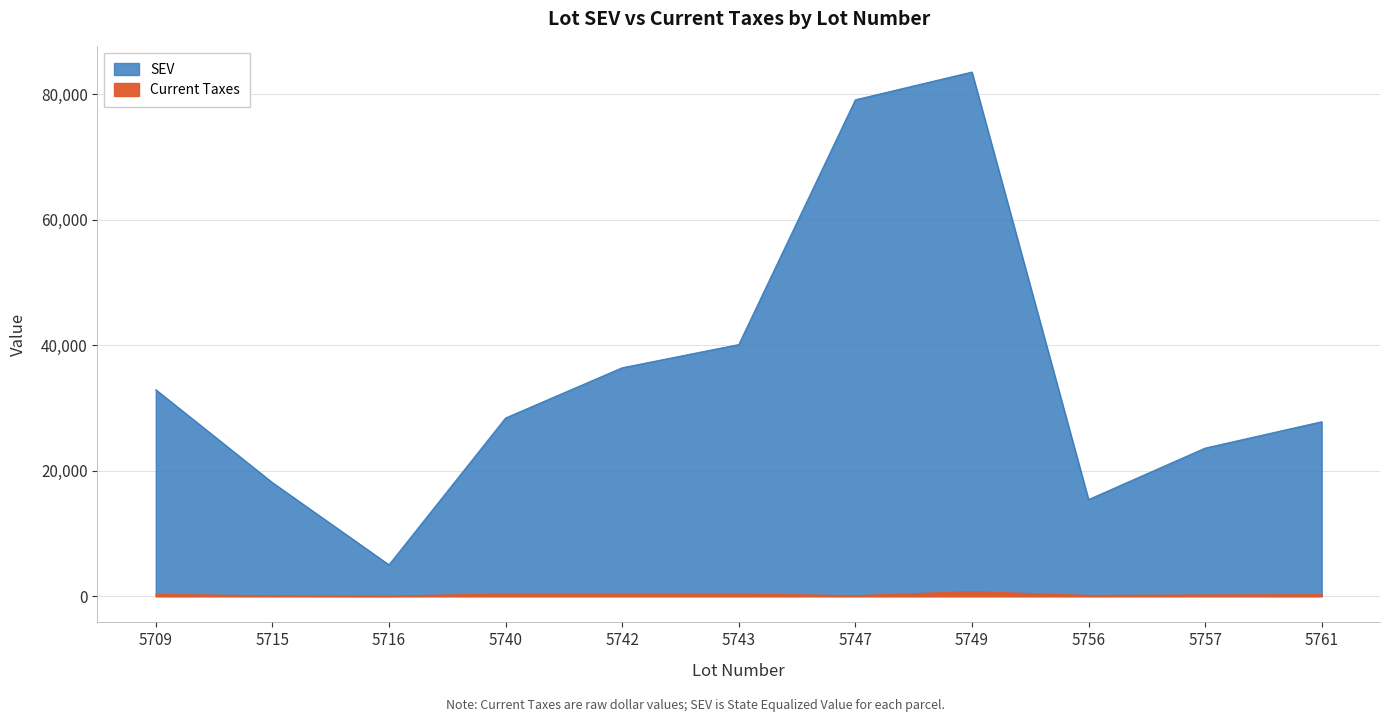

What are all the series names shown in the legend?

SEV, Current Taxes